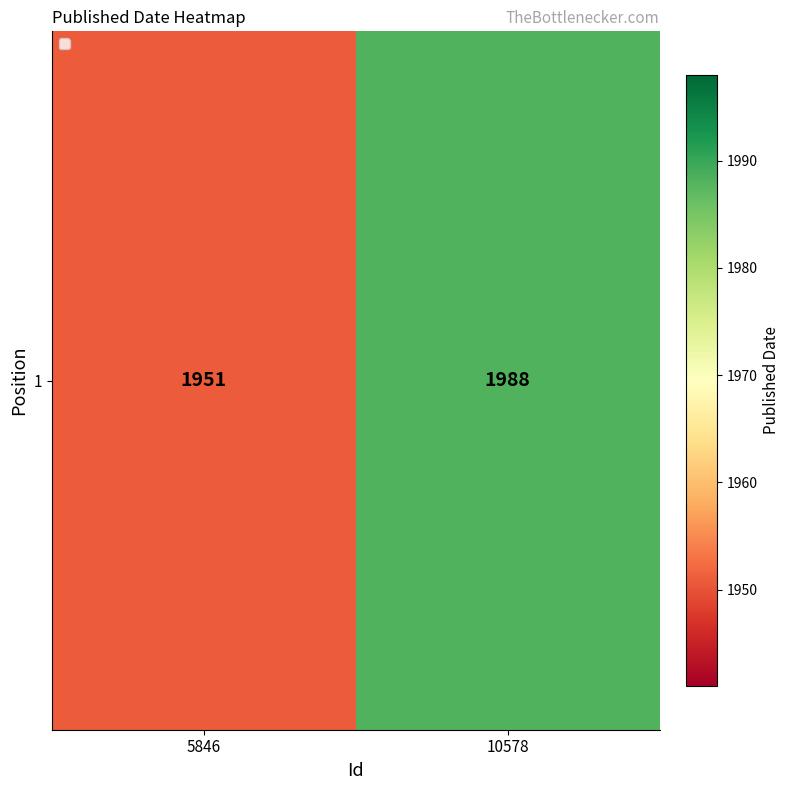

At which label is the value closest to 1969?

5846